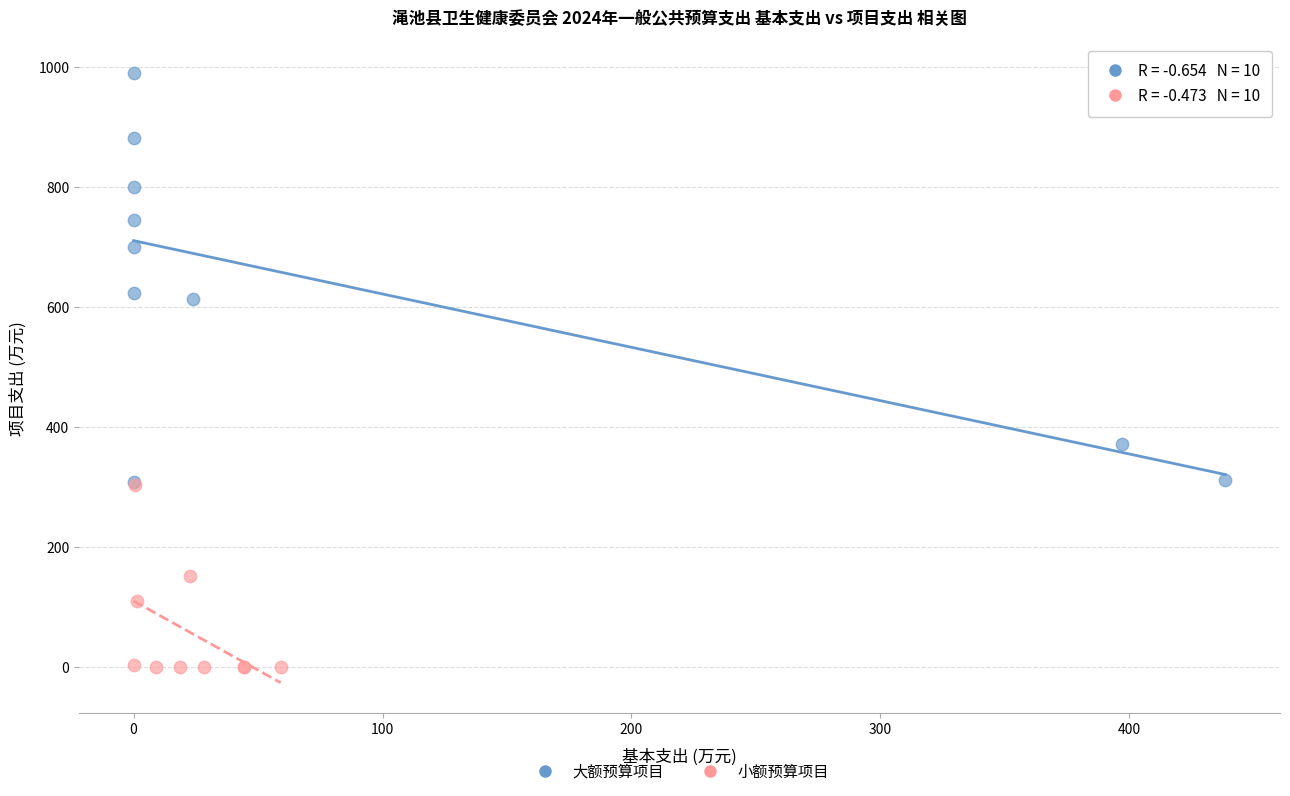

Which series contains the lowest Y value?

小额预算项目